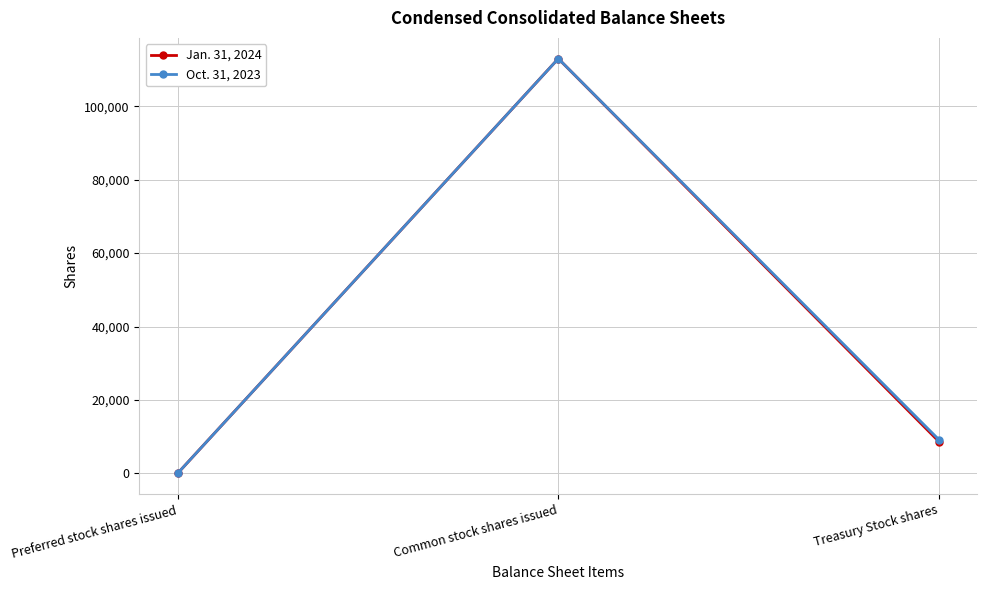

True or false: Jan. 31, 2024 has a value of 14634 at Treasury Stock shares.

False